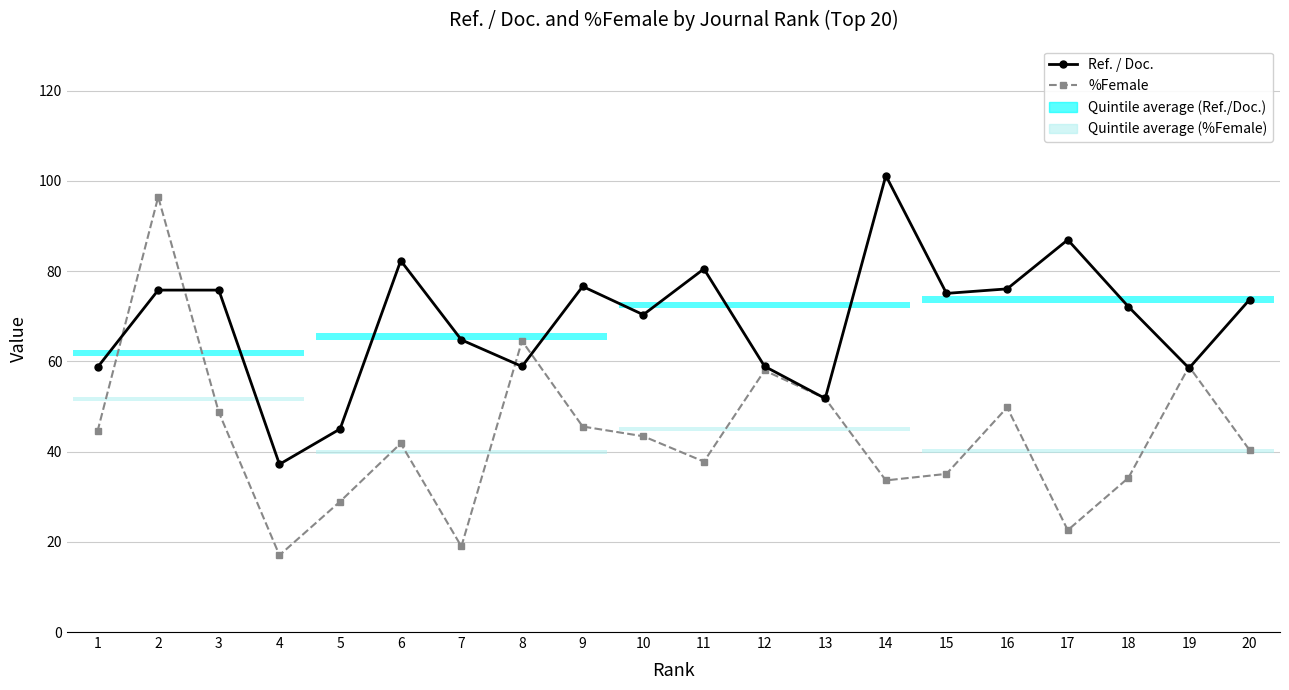

What is the value of the Ref. / Doc. bar at the 8th from the left?

58.9